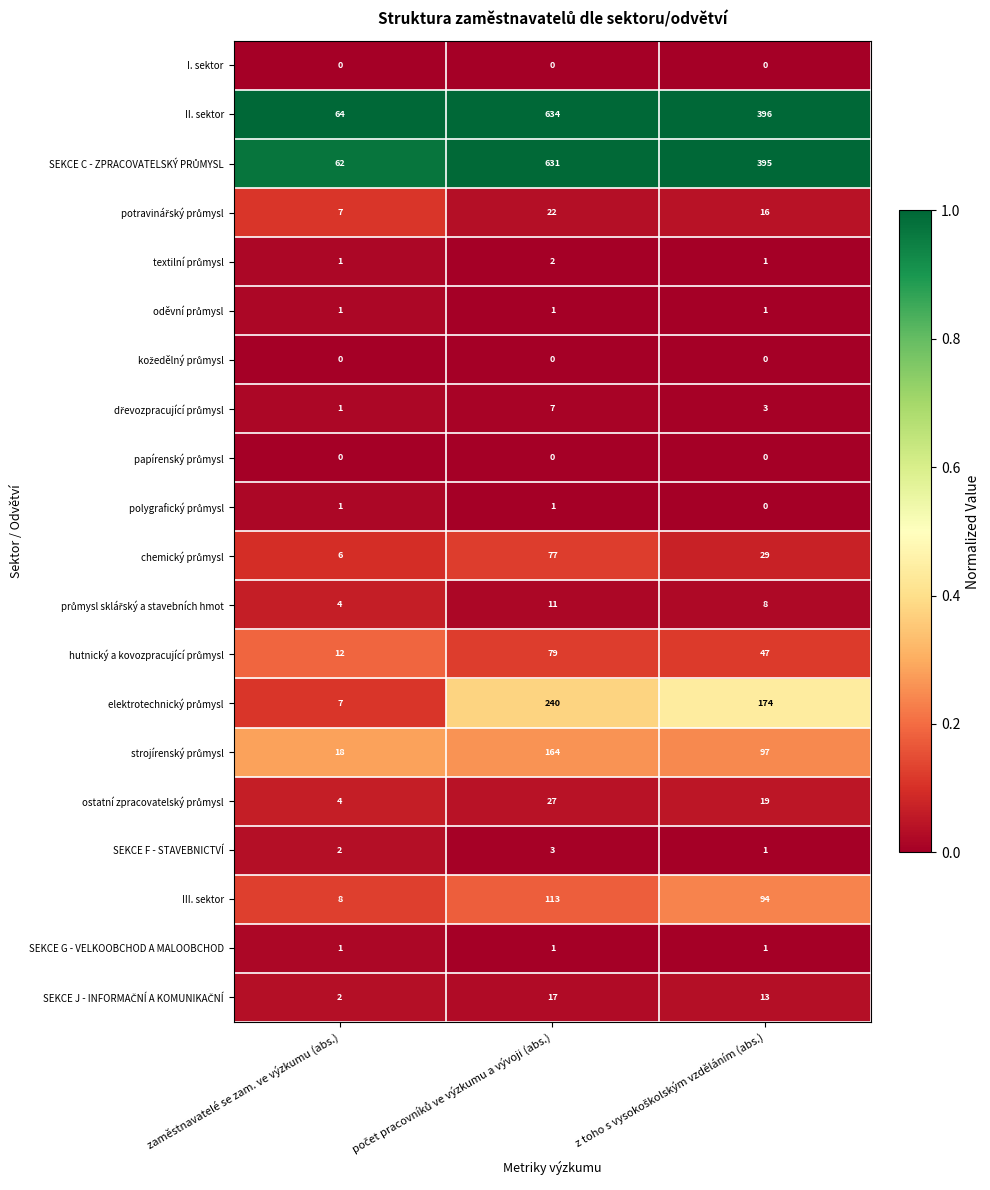

Which series has the largest total across all categories?

II. sektor